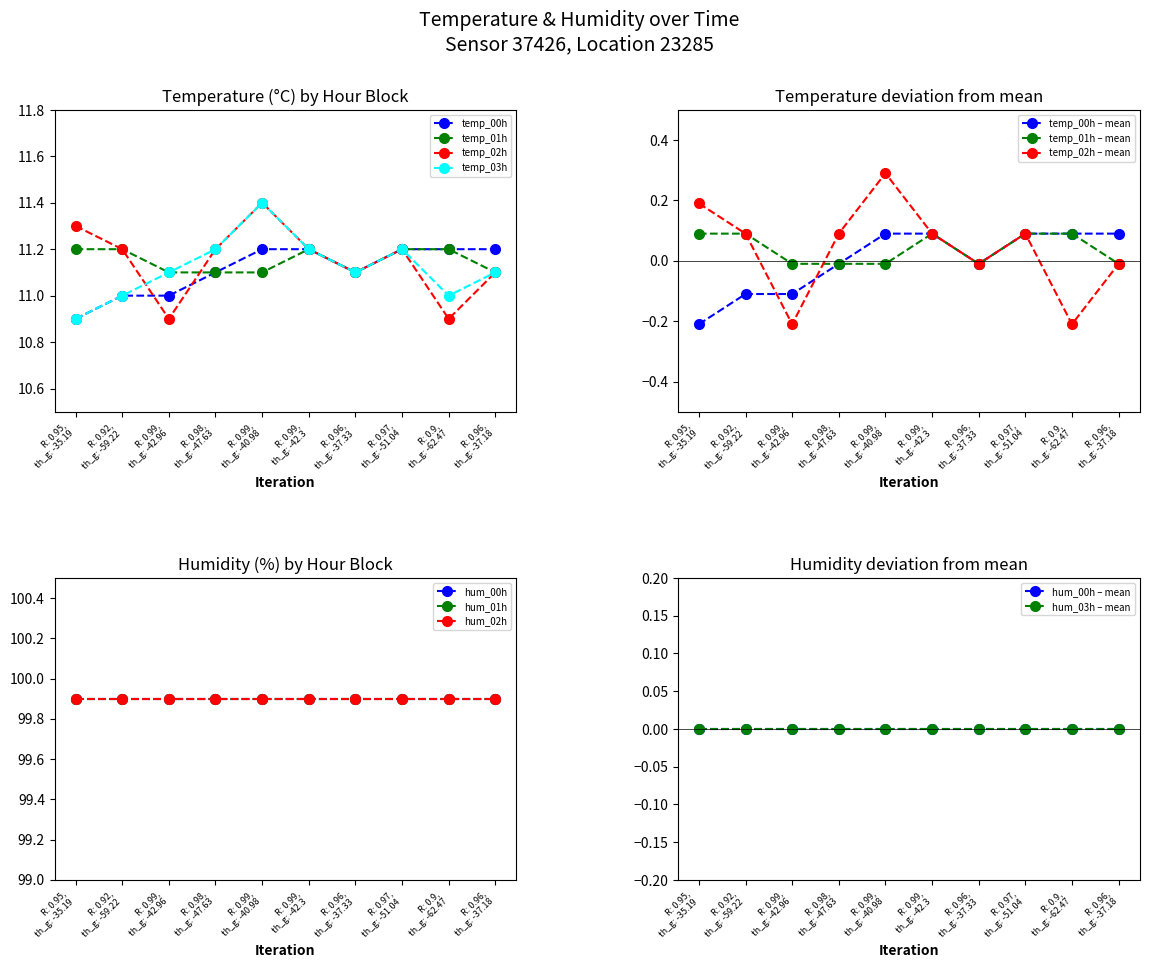

True or false: temperature has a value of 11.2 at 03:06.

True